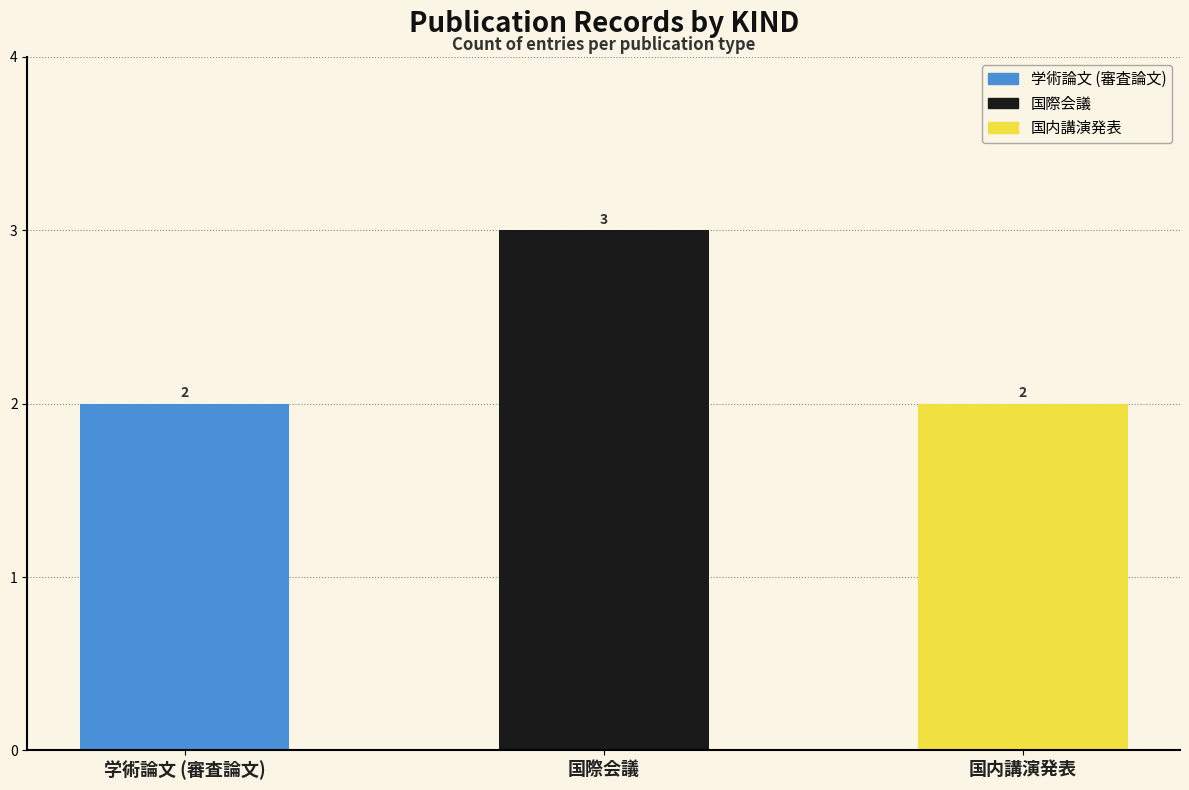

Reading right to left, extract all data points from this chart.

2	3	2